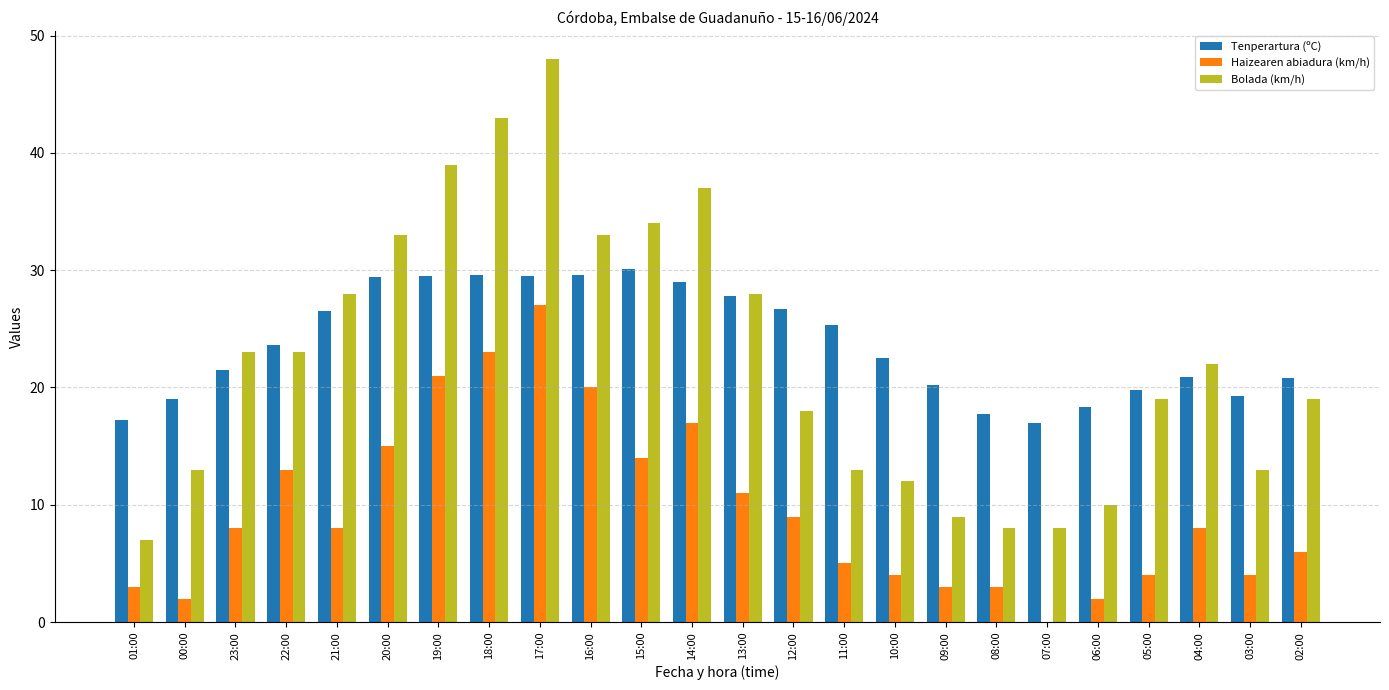

What is the sum of all Haizearen abiadura (km/h) values?

230.0